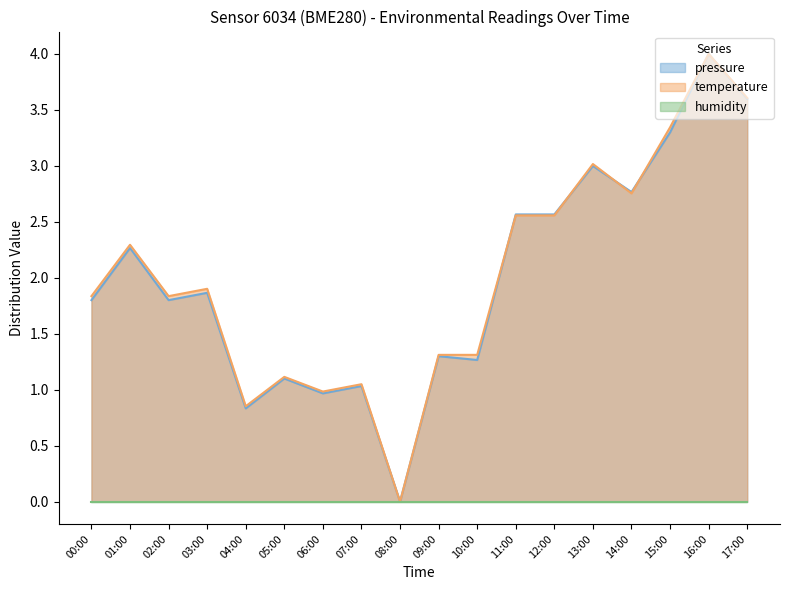

What is the difference between the highest and lowest values at 02:00?

1.8